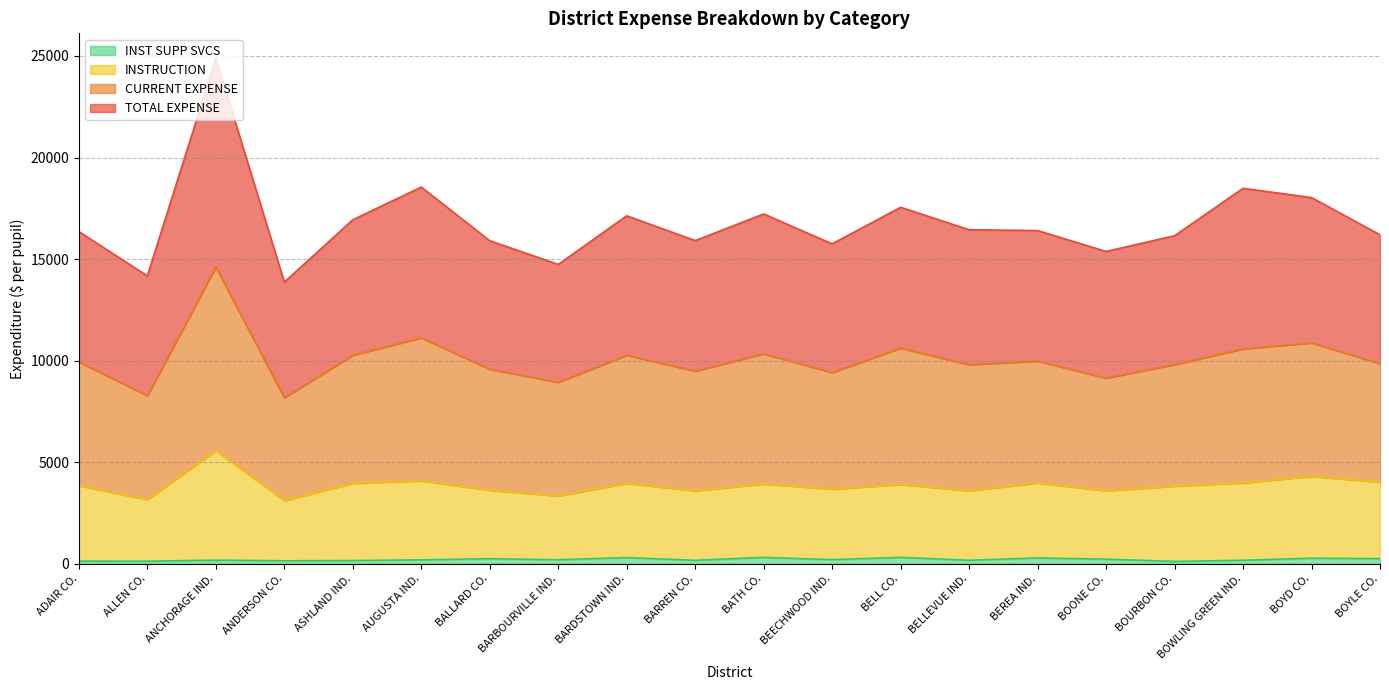

What is the difference between the INST SUPP SVCS values at ANCHORAGE IND. and BATH CO.?

136.9